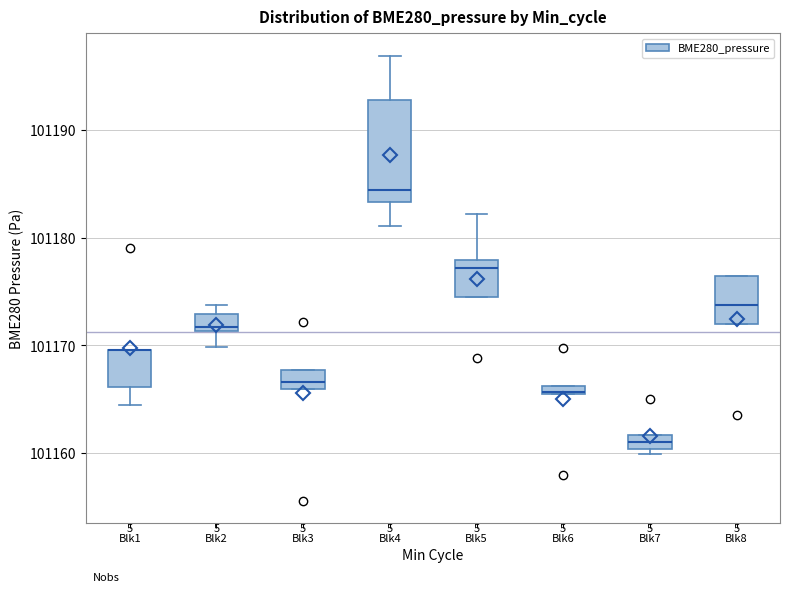

Where is the upper edge of the box for Blk3 on the y-axis? The values are not printed on the chart, so give them approximately, as read against the axis.

101168